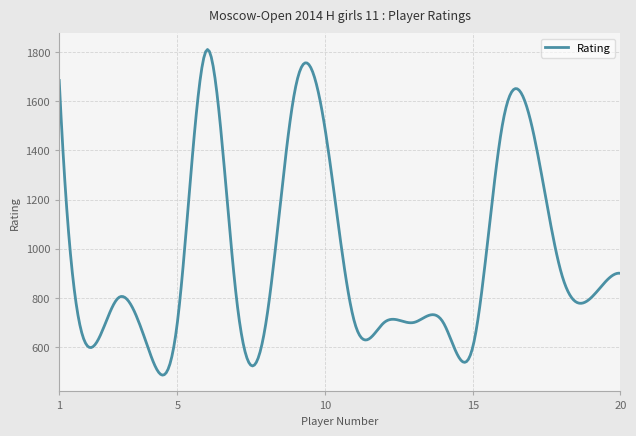

What is the difference between the maximum and minimum values?

1324.0